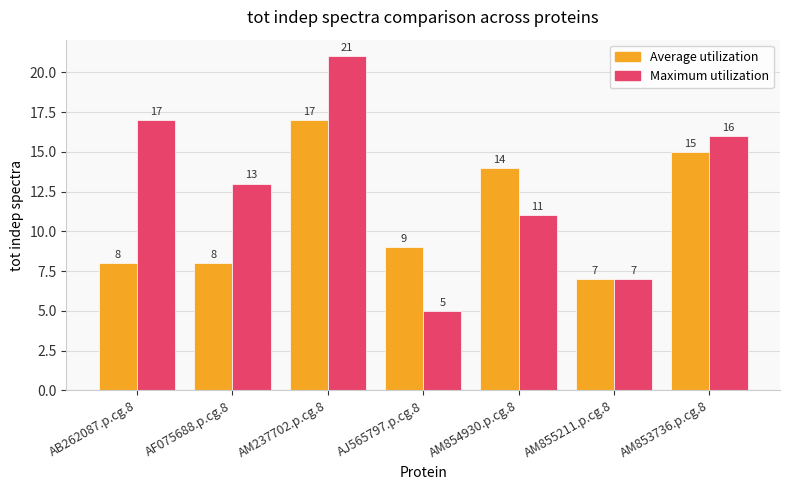

What is the total value across all series at AB262087.p.cg.8?

25